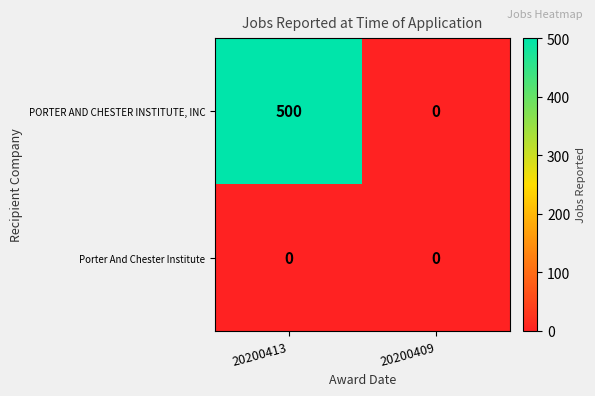

Rank the categories by PORTER AND CHESTER INSTITUTE, INC value from lowest to highest.

20200409, 20200413